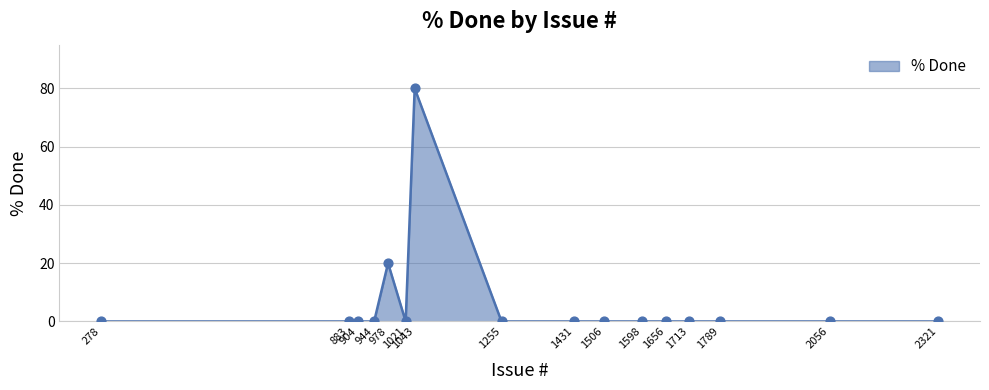

Which has a higher value, 904 or 1043?

1043